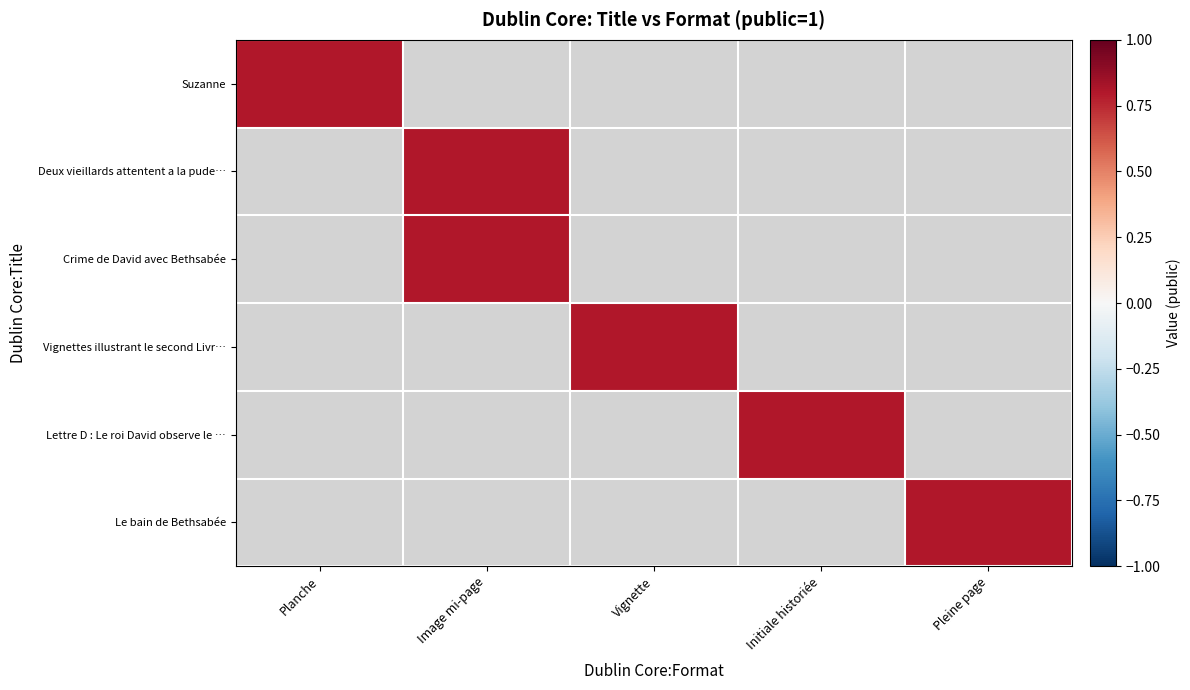

Which label corresponds to the smallest value in the chart?

Image mi-page